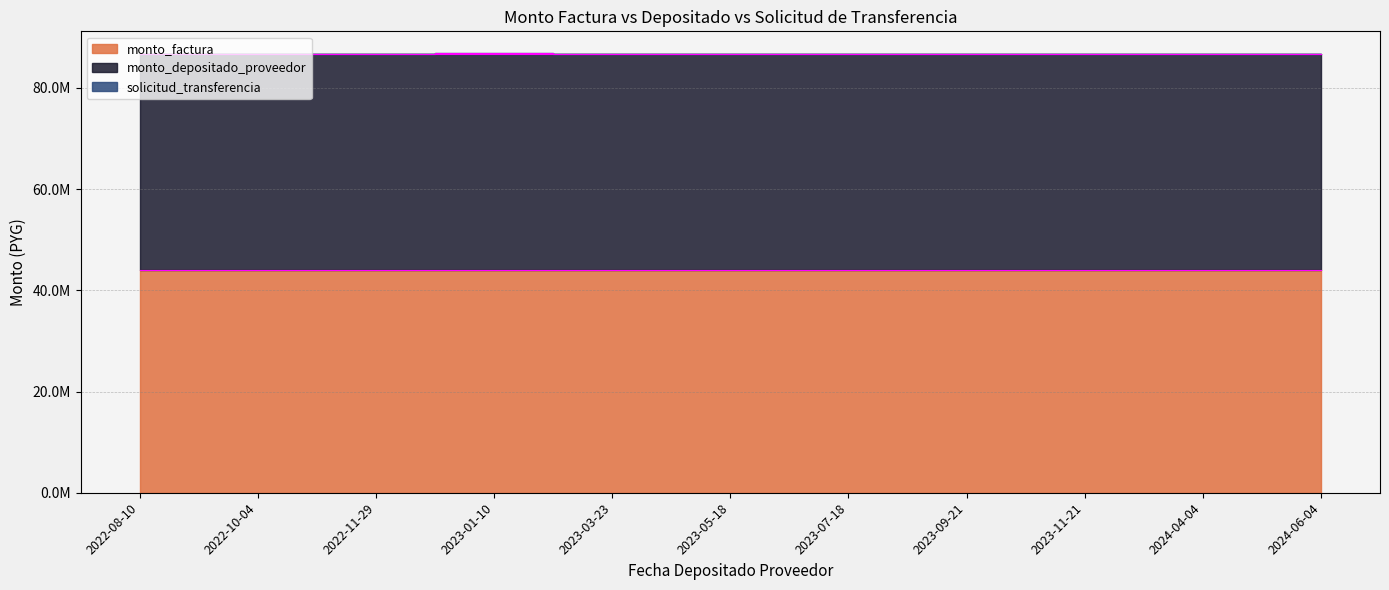

At which label does monto_factura reach its peak?

2022-08-10